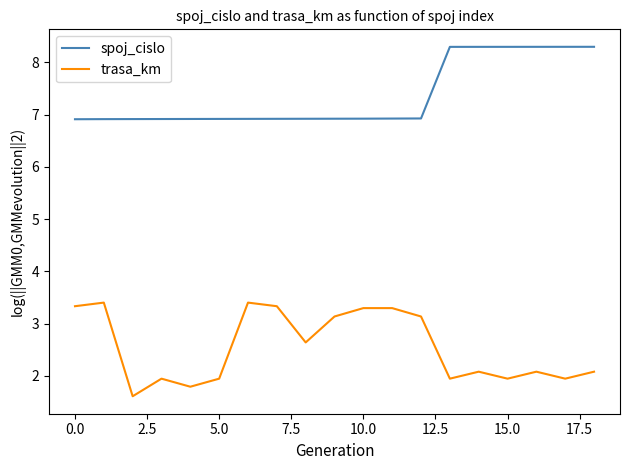

What is the difference between the maximum and minimum values in the trasa_km series?

1.8